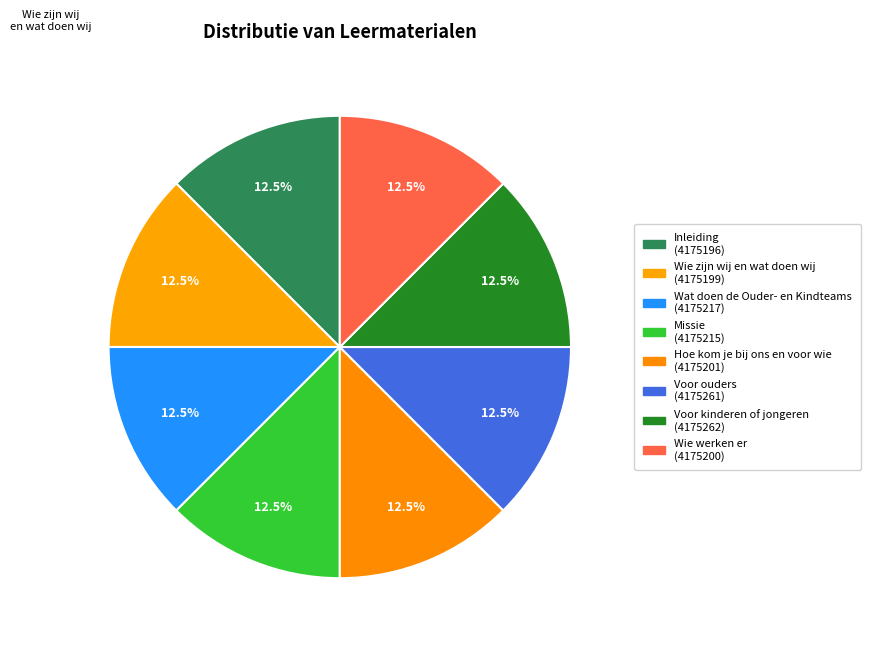

What portion of the pie excludes Wie werken er?

87.5%